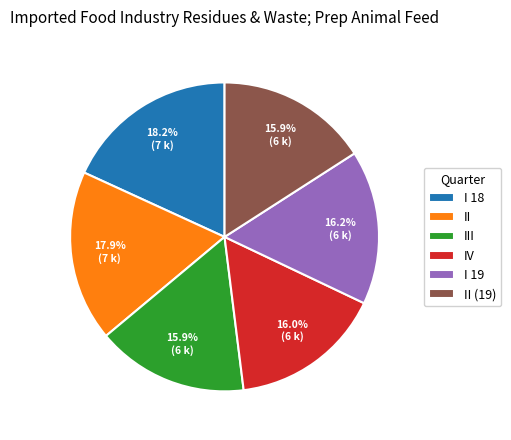

What is the ratio of the value at I 19 to the value at I 18?

0.9